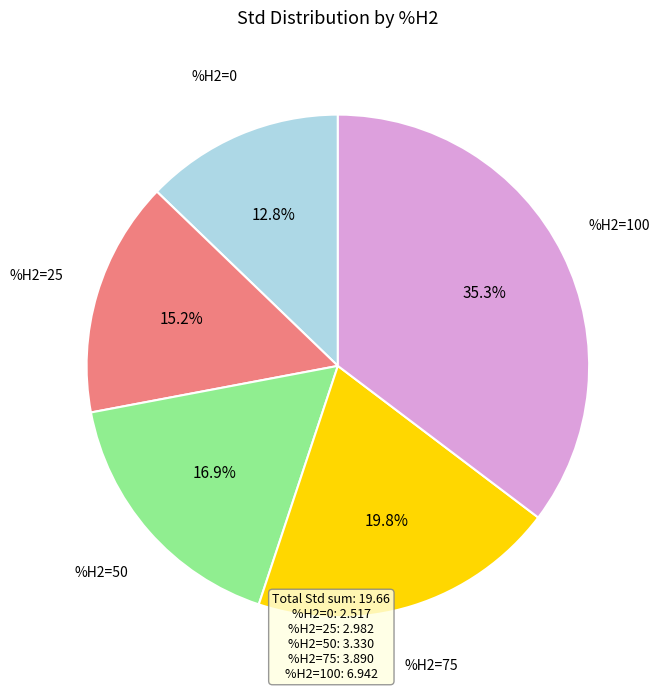

How many slices are in this pie chart?

5